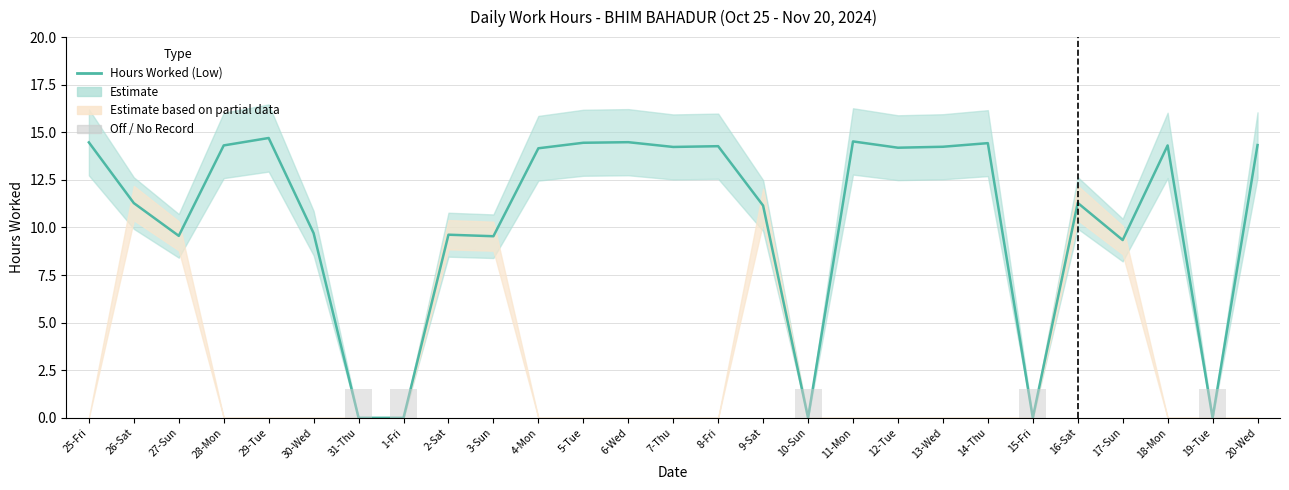

What is the label of the 27th bar from the left?

20-Wed